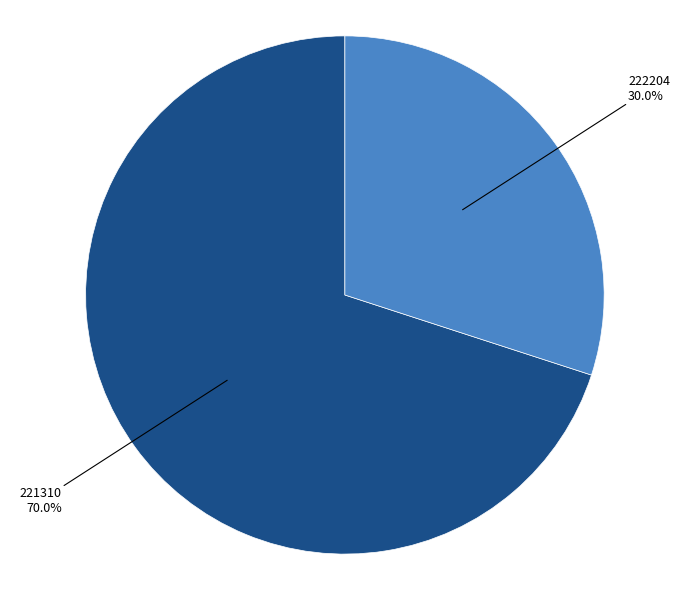

Is there any slice that represents more than half of the pie?

Yes